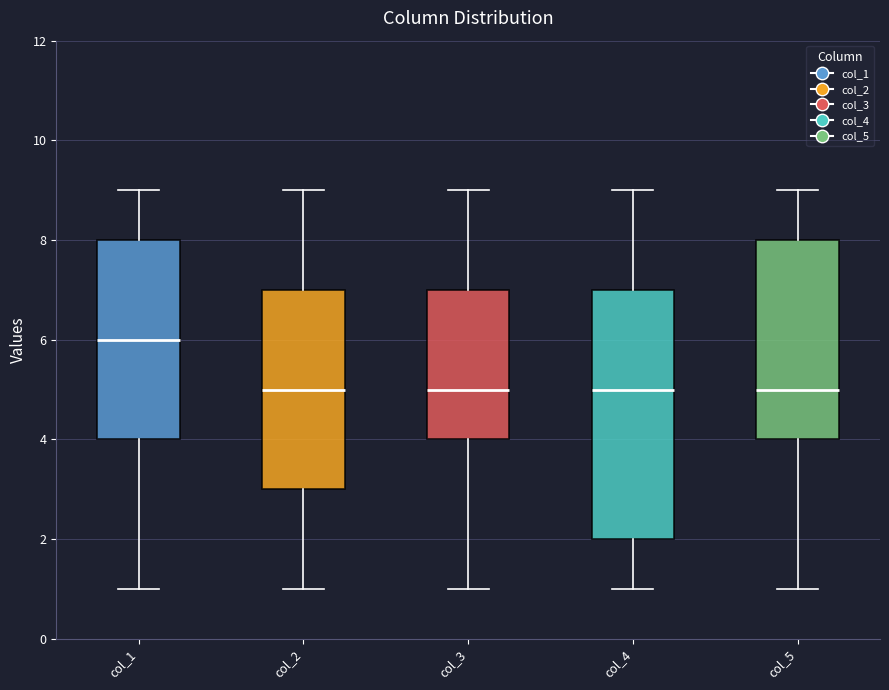

Where is the lower edge of the box for col_4 on the y-axis? The values are not printed on the chart, so give them approximately, as read against the axis.

2